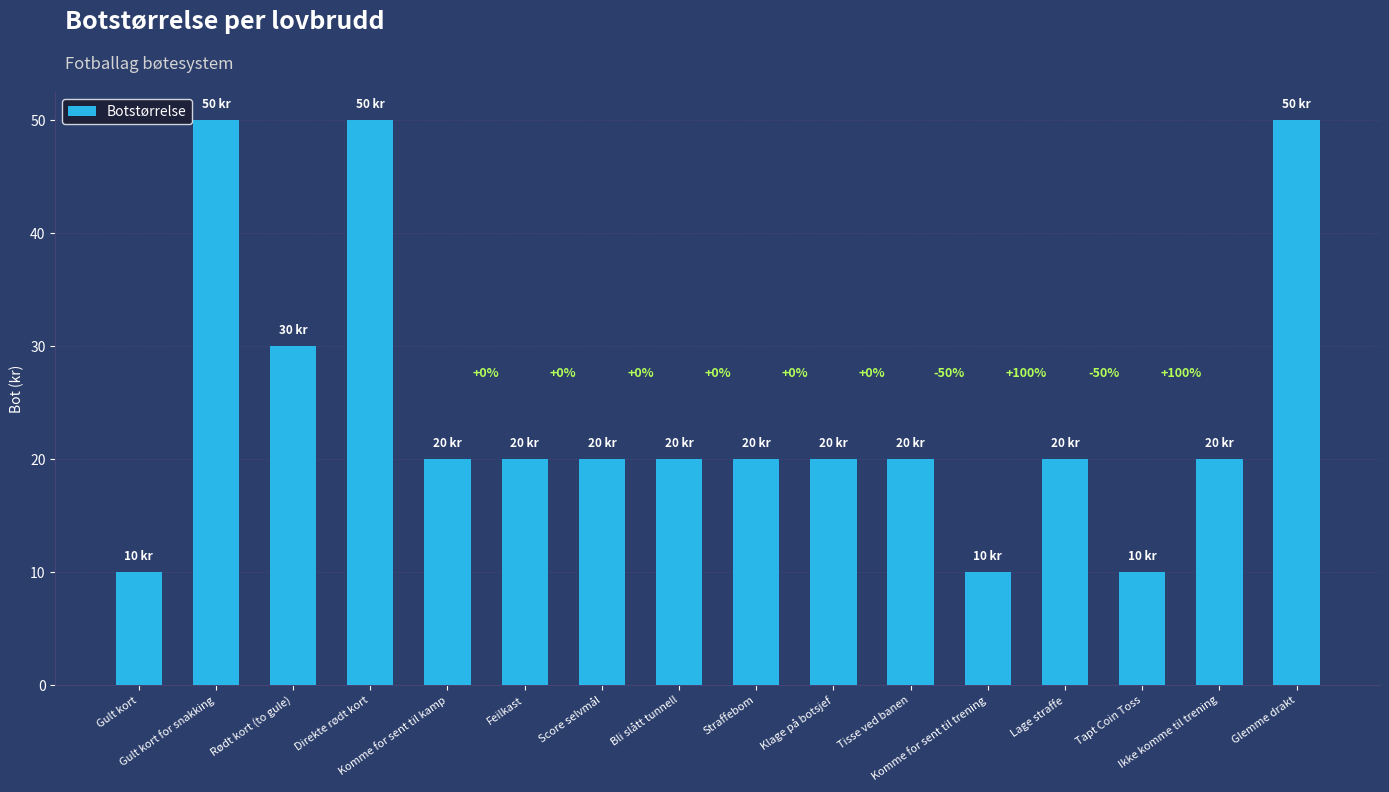

Does the chart contain any negative values?

No